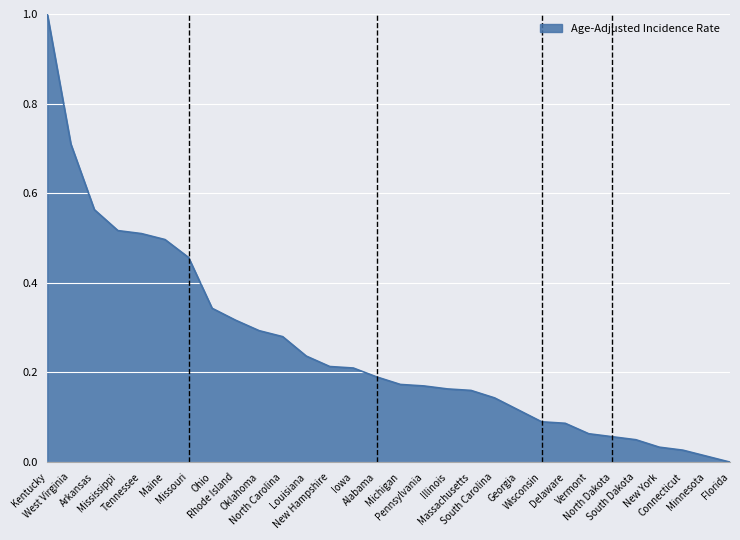

What is the difference between the maximum and minimum values?

1.0